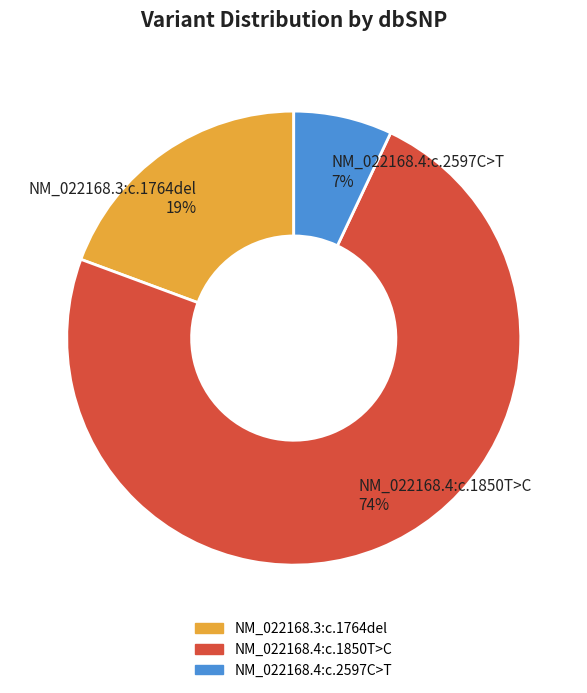

How many slices are in this pie chart?

3